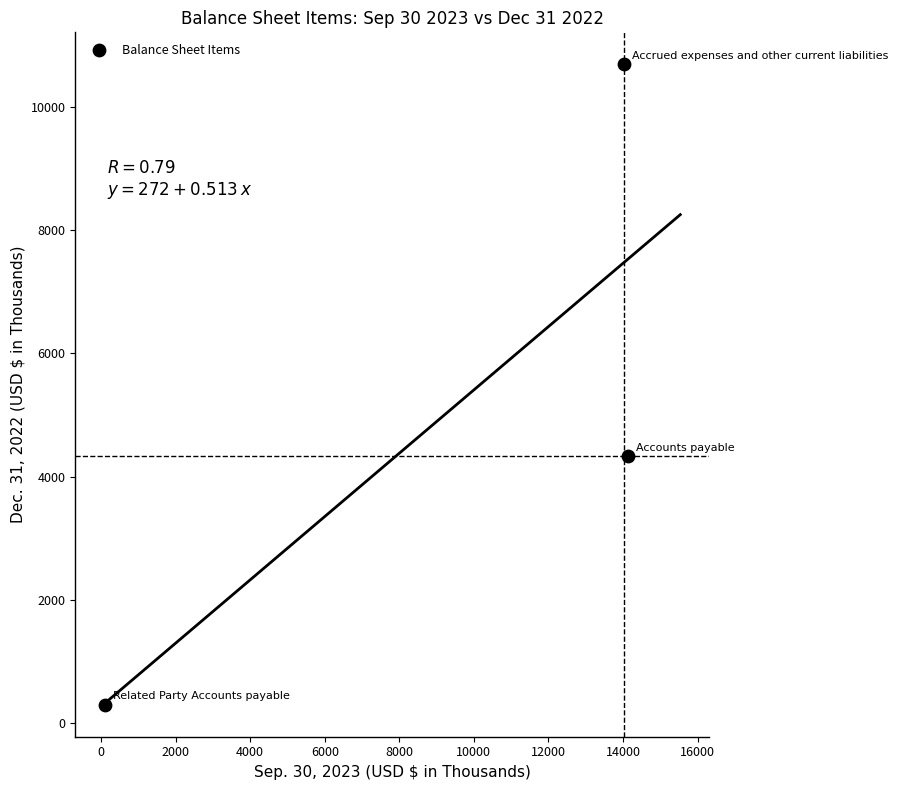

What is the range of X values (max minus min)?

14024